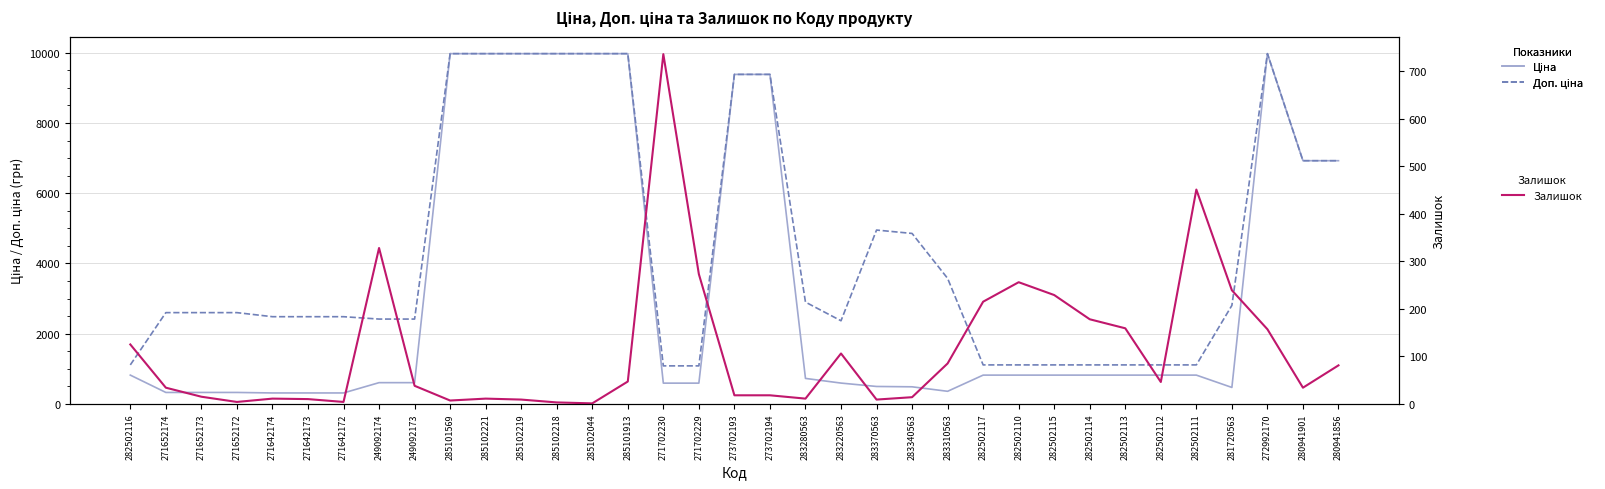

How many lines are shown in the chart?

3